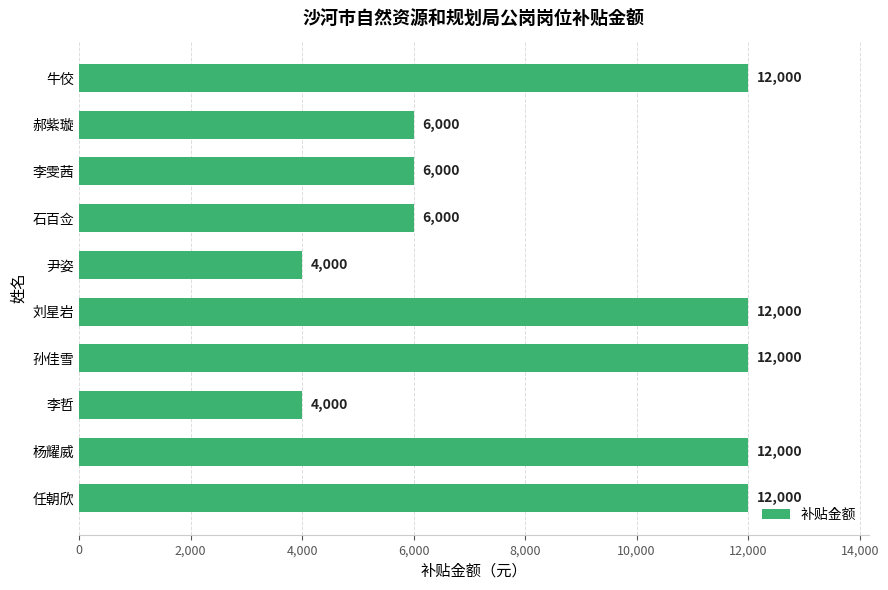

Reading bottom to top, transcribe all the data shown in this chart.

任朝欣=12000	杨耀威=12000	李哲=4000	孙佳雪=12000	刘星岩=12000	尹姿=4000	石百佥=6000	李雯茜=6000	郝紫璇=6000	牛佼=12000